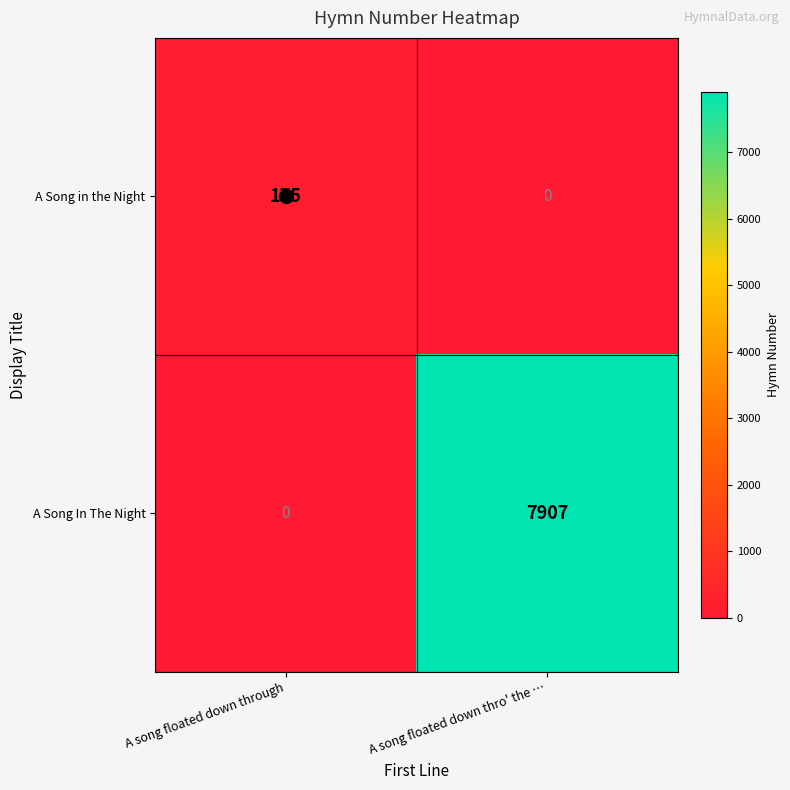

Which series has the largest range (max minus min)?

A Song In The Night